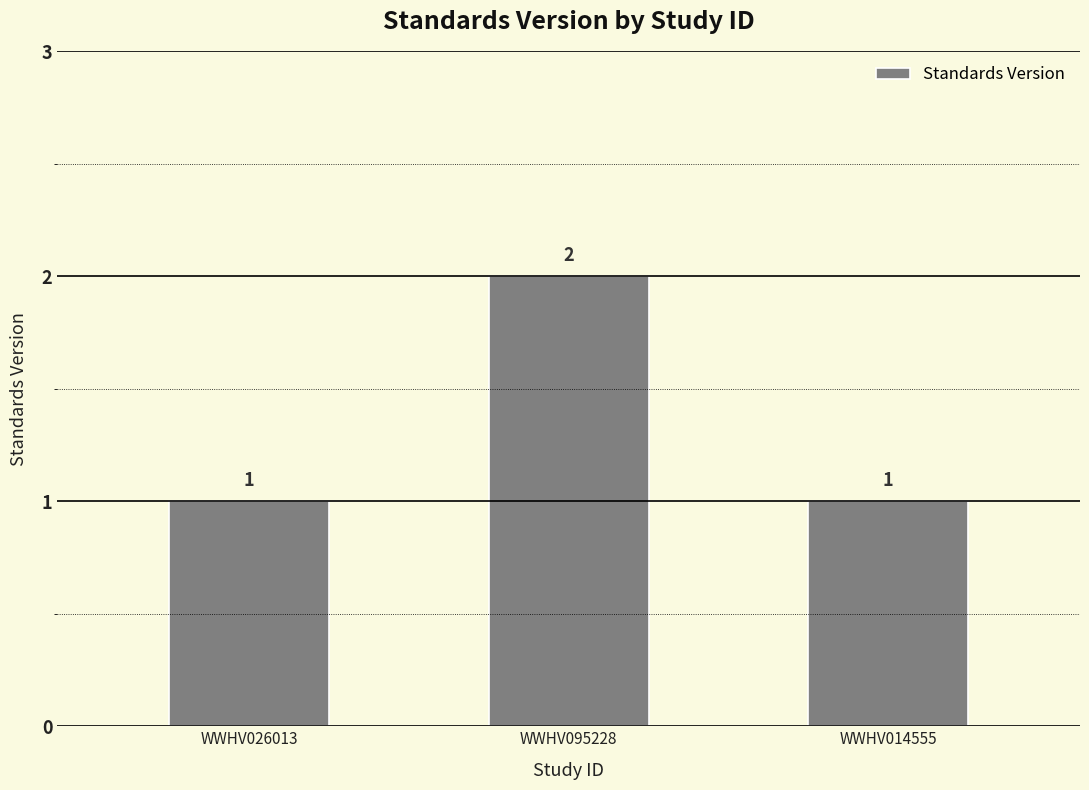

How many bars are there in total?

3